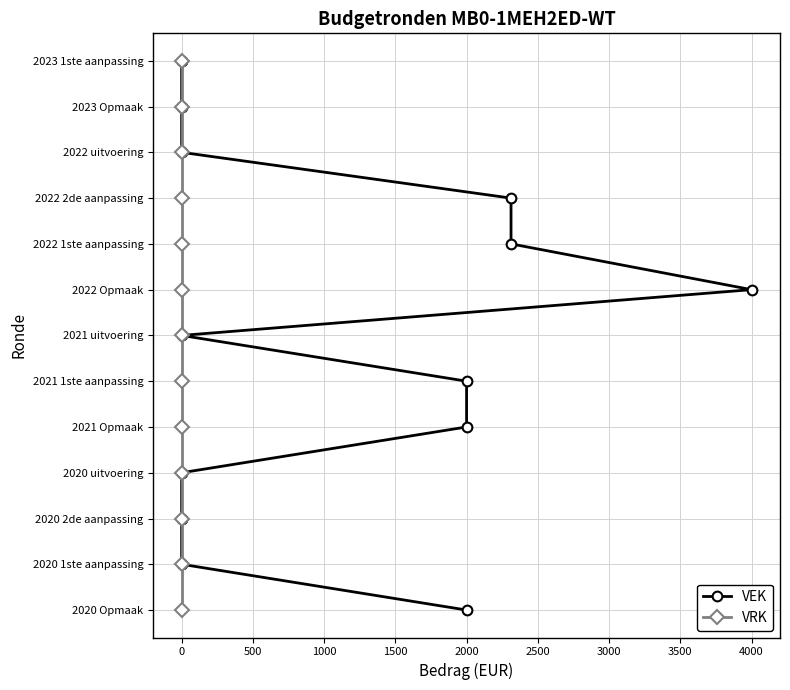

True or false: VRK has more than 1 points higher than both neighbors.

False